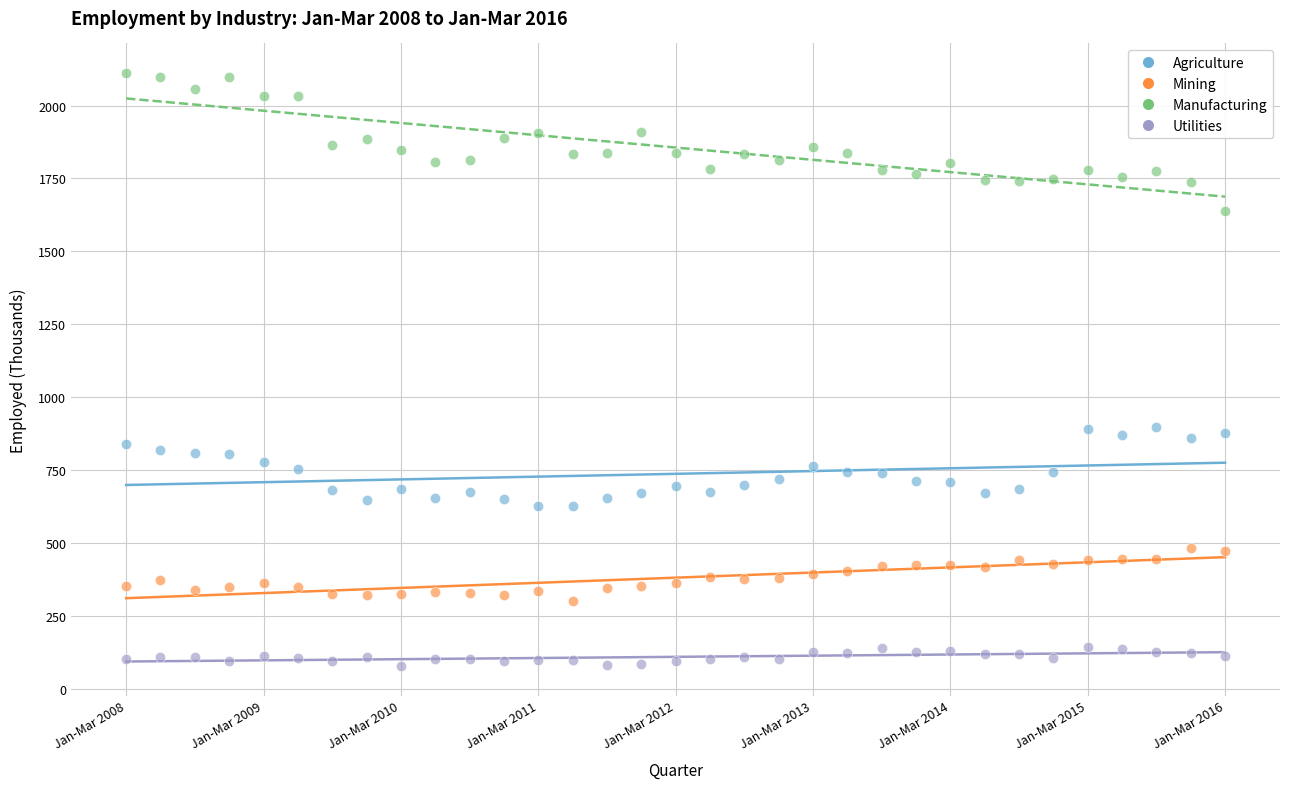

Which series reaches the minimum Y coordinate?

Utilities